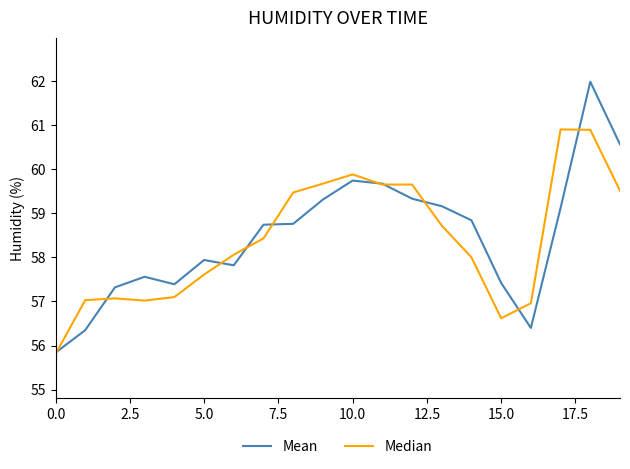

List the series in order of their peak value, lowest first.

Median, Mean